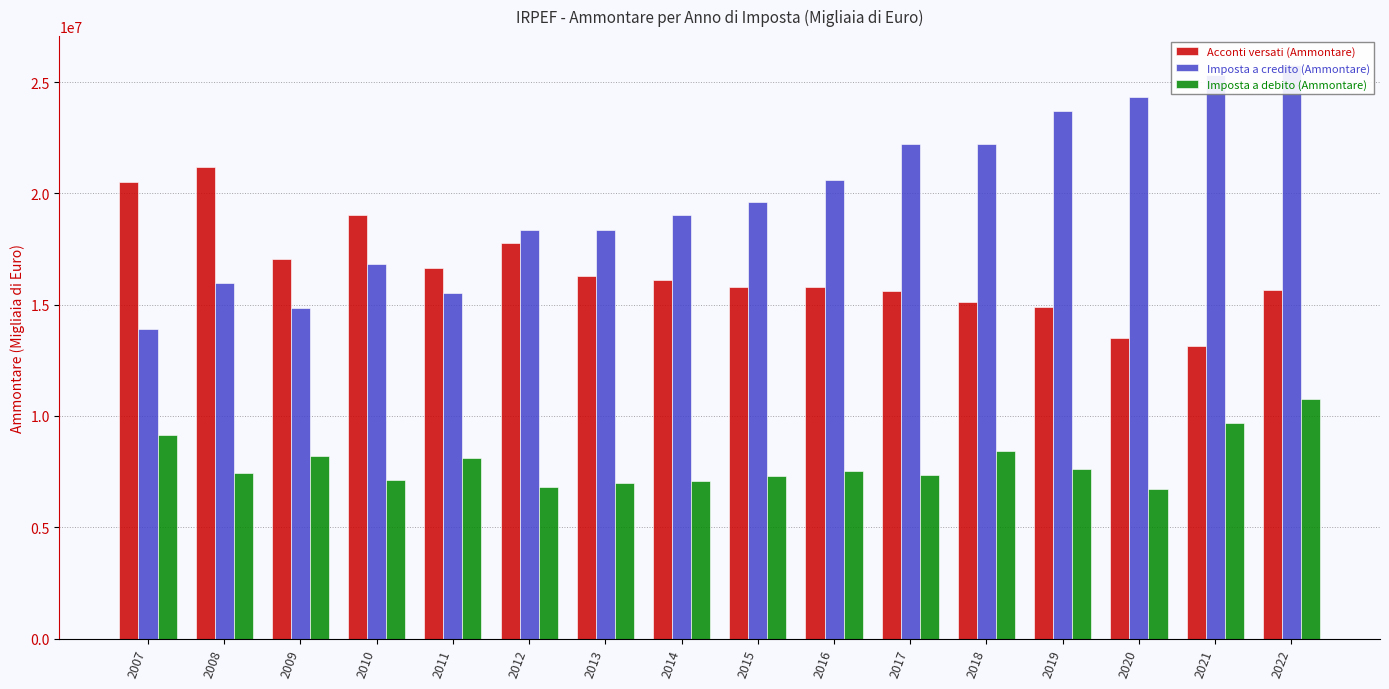

How many data points in Imposta a debito (Ammontare) are less than 7522920?

8